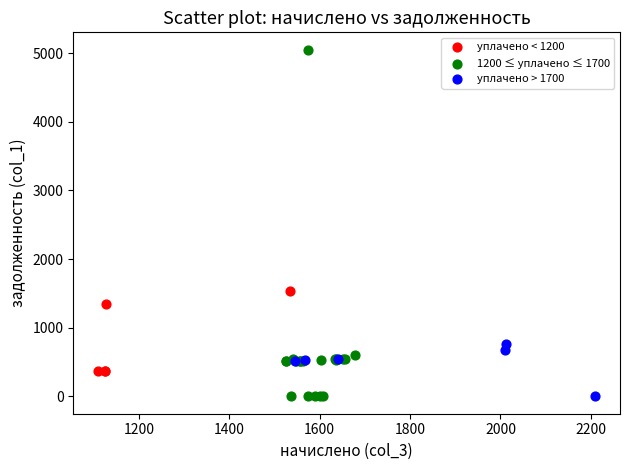

Which series reaches the maximum Y coordinate?

1200 ≤ уплачено ≤ 1700